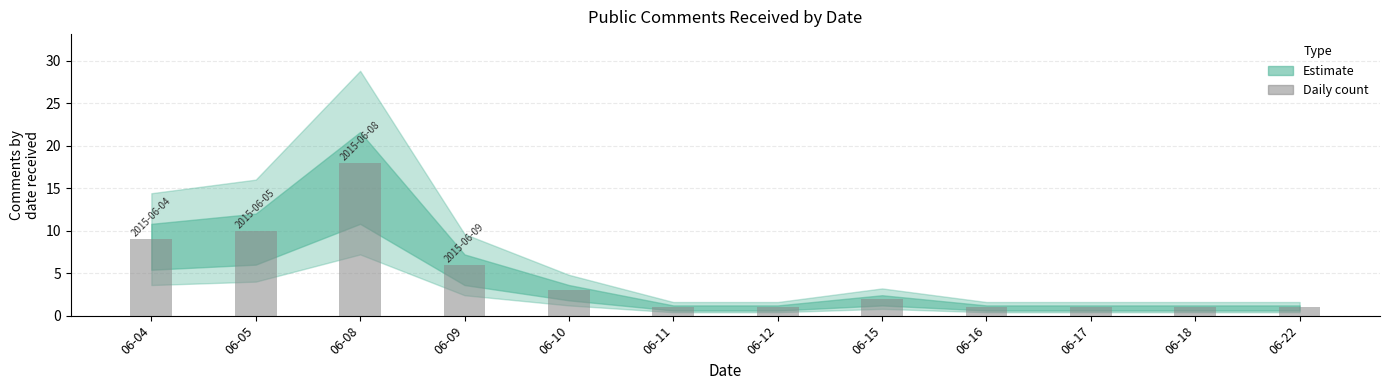

How many distinct data groups are displayed?

1